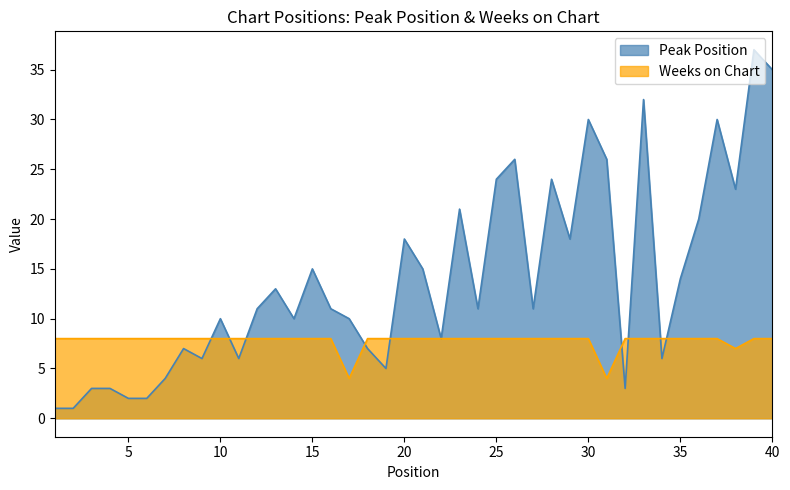

What is the maximum value shown in the chart?

37